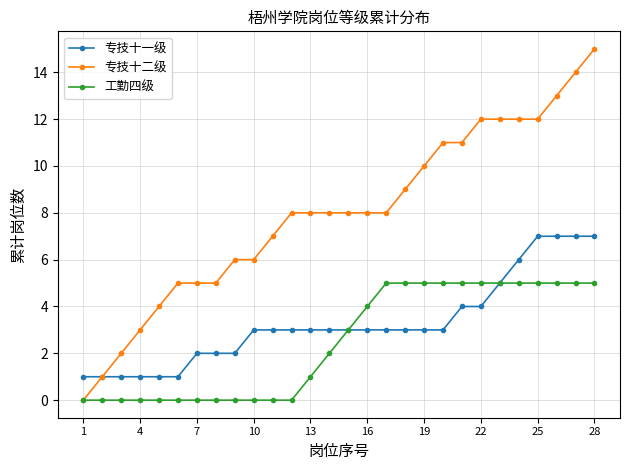

Reading left to right, list all the values displayed in this chart.

专技十一级: 1	1	1	1	1	1	2	2	2	3	3	3	3	3	3	3	3	3	3	3	4	4	5	6	7	7	7	7
专技十二级: 0	1	2	3	4	5	5	5	6	6	7	8	8	8	8	8	8	9	10	11	11	12	12	12	12	13	14	15
工勤四级: 0	0	0	0	0	0	0	0	0	0	0	0	1	2	3	4	5	5	5	5	5	5	5	5	5	5	5	5